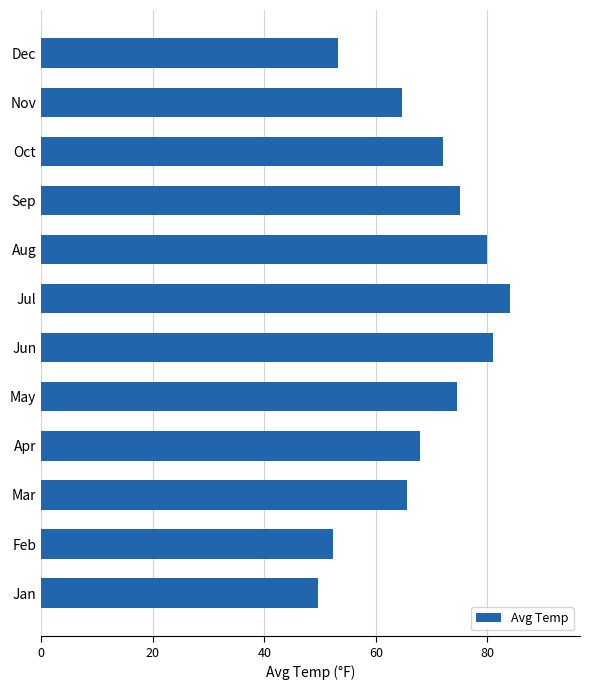

How many bars are there in total?

12